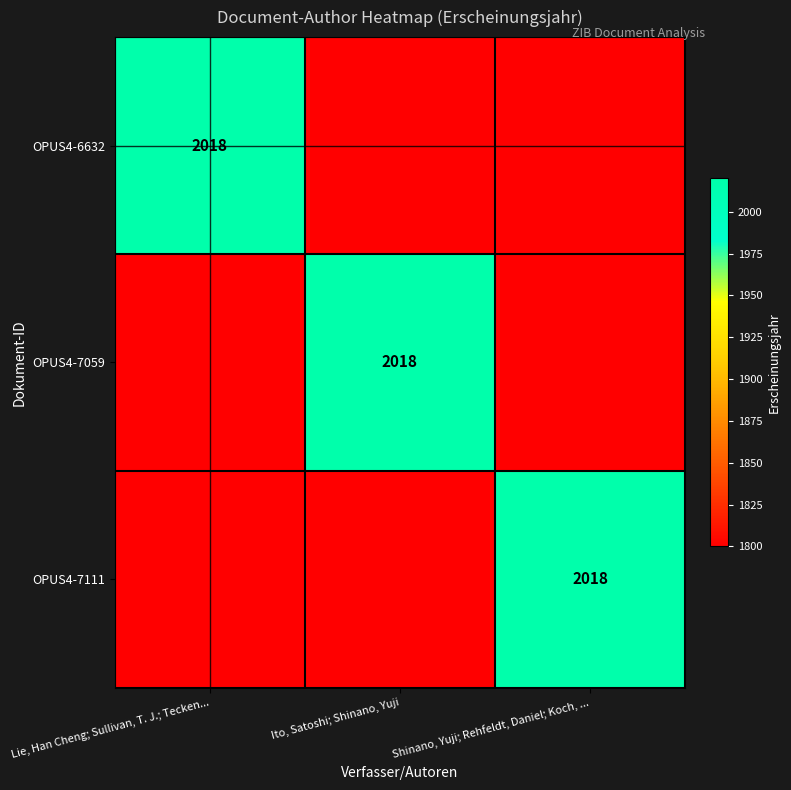

The value of OPUS4-6632 at Lie, Han Cheng; Sullivan, T. J.; Tecken... is 541. True or false?

False